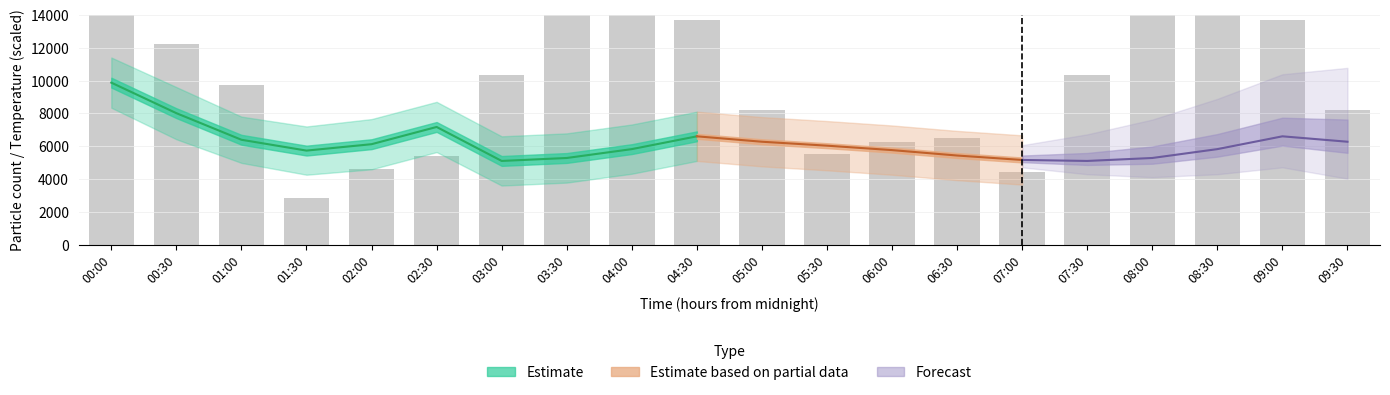

The value at 09:30 is 13740.2. True or false?

False